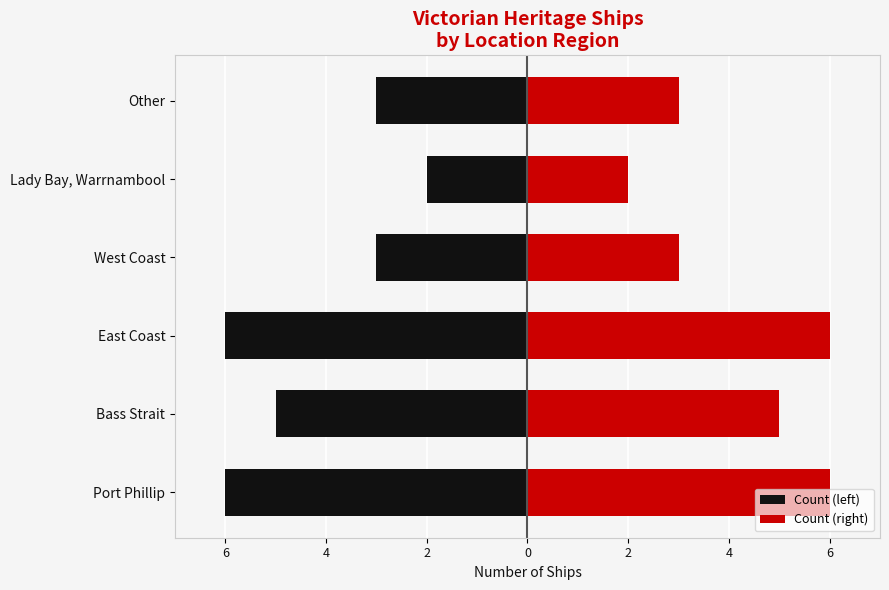

What is the value of the Count (right) bar at the 5th from the left?

2